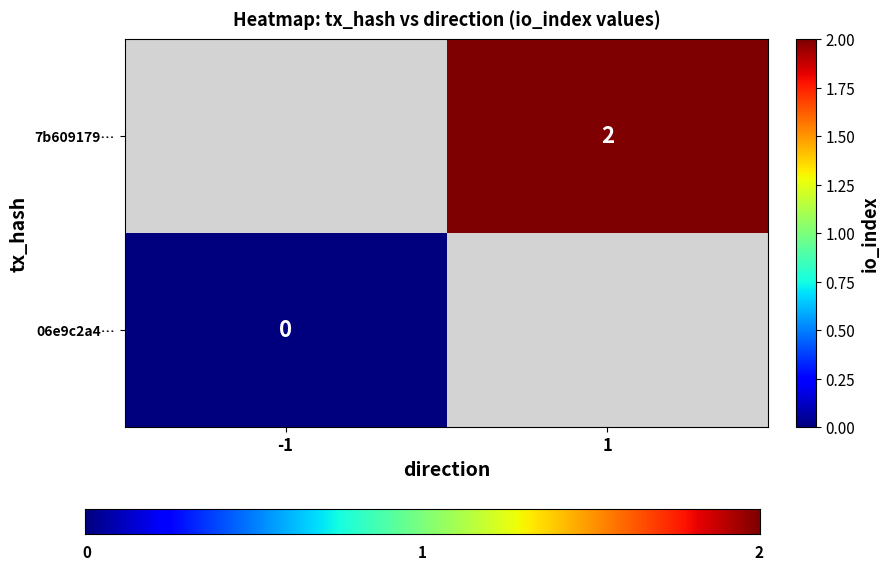

The value of 7b609179… at 1 is 2. True or false?

True